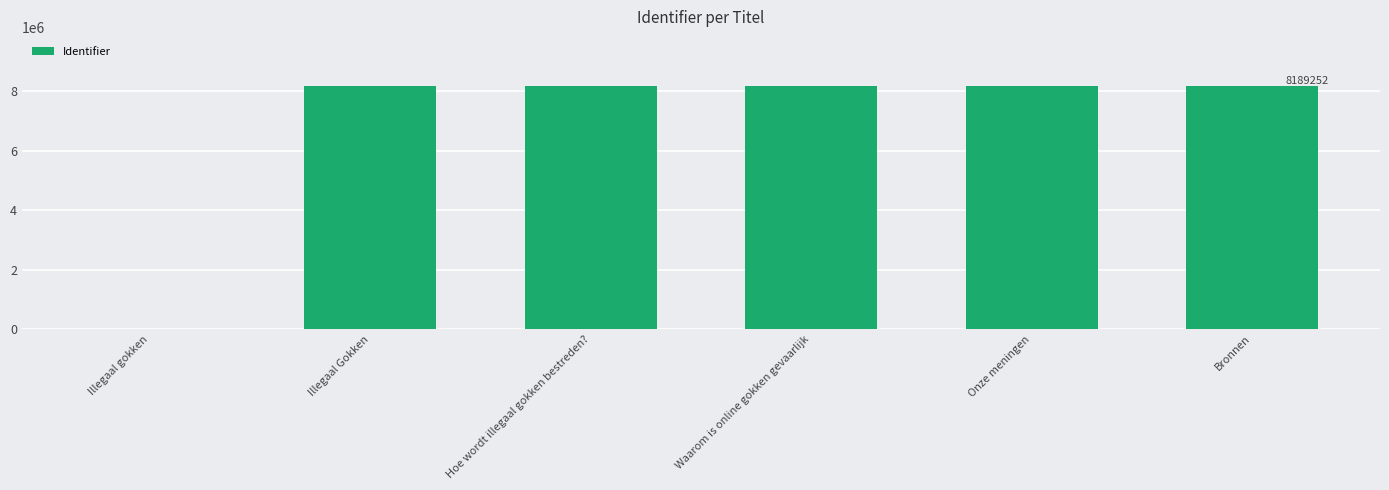

Are the bars horizontal?

No